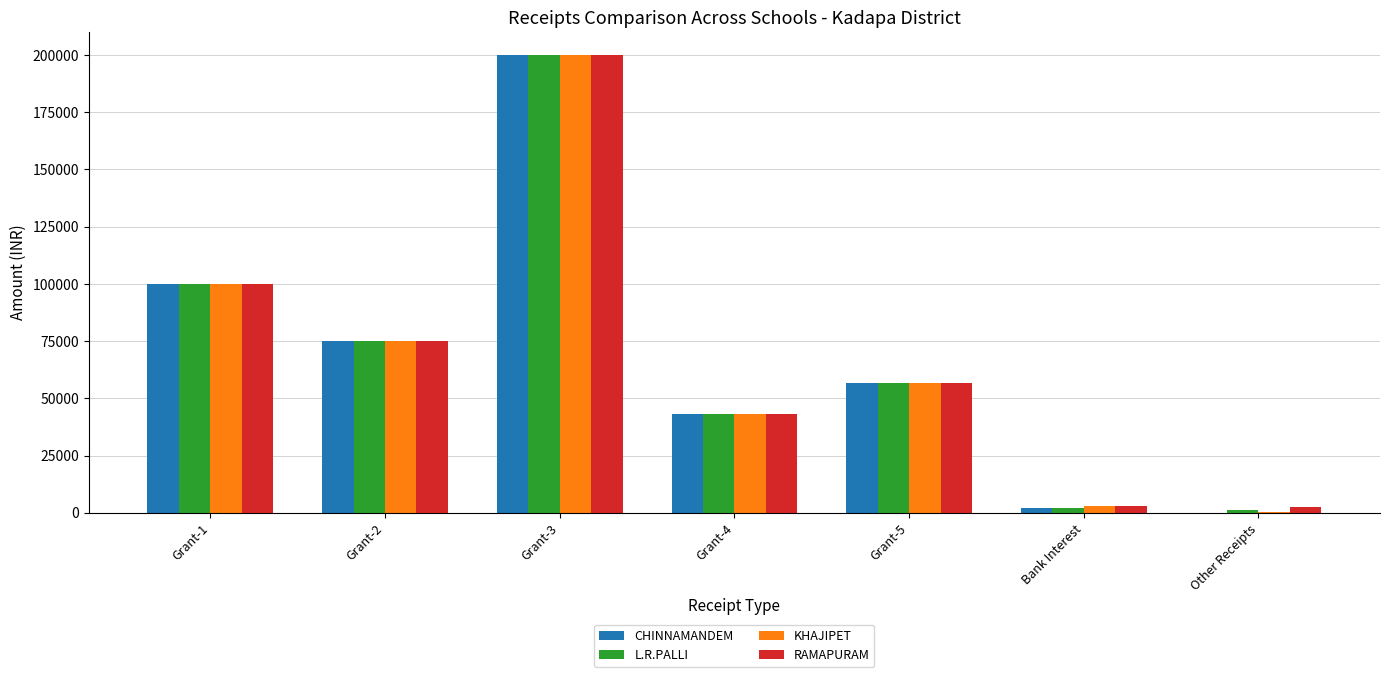

The value of KHAJIPET at Grant-1 is 100000. True or false?

True